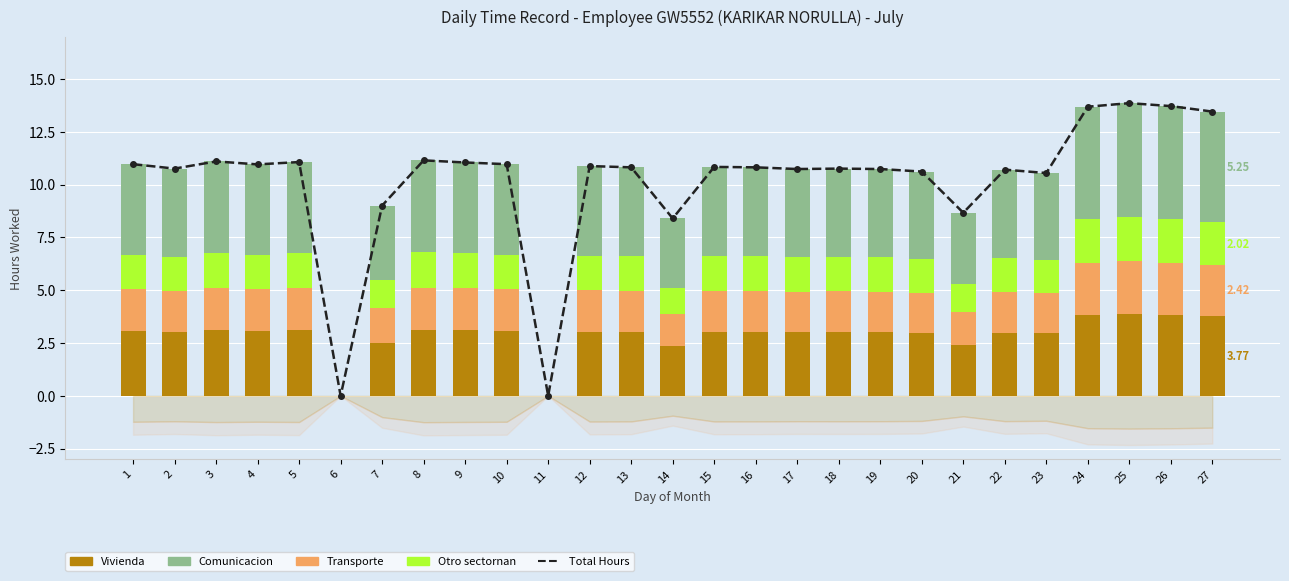

Reading left to right, transcribe all the data shown in this chart.

Total Hours: 1=11.0	2=10.8	3=11.1	4=11.0	5=11.1	6=0.0	7=9.0	8=11.2	9=11.1	10=11.0	11=0.0	12=10.9	13=10.8	14=8.4	15=10.8	16=10.8	17=10.7	18=10.8	19=10.7	20=10.6	21=8.7	22=10.7	23=10.6	24=13.7	25=13.9	26=13.7	27=13.5
Low (base): 1=3.1	2=3.0	3=3.1	4=3.1	5=3.1	6=0.0	7=2.5	8=3.1	9=3.1	10=3.1	11=0.0	12=3.0	13=3.0	14=2.4	15=3.0	16=3.0	17=3.0	18=3.0	19=3.0	20=3.0	21=2.4	22=3.0	23=3.0	24=3.8	25=3.9	26=3.8	27=3.8
Low (mid-low): 1=2.0	2=1.9	3=2.0	4=2.0	5=2.0	6=0.0	7=1.6	8=2.0	9=2.0	10=2.0	11=0.0	12=2.0	13=1.9	14=1.5	15=2.0	16=1.9	17=1.9	18=1.9	19=1.9	20=1.9	21=1.6	22=1.9	23=1.9	24=2.5	25=2.5	26=2.5	27=2.4
Low (mid-high): 1=1.6	2=1.6	3=1.7	4=1.6	5=1.7	6=0.0	7=1.4	8=1.7	9=1.7	10=1.6	11=0.0	12=1.6	13=1.6	14=1.3	15=1.6	16=1.6	17=1.6	18=1.6	19=1.6	20=1.6	21=1.3	22=1.6	23=1.6	24=2.1	25=2.1	26=2.1	27=2.0
Low (top): 1=4.3	2=4.2	3=4.3	4=4.3	5=4.3	6=0.0	7=3.5	8=4.3	9=4.3	10=4.3	11=0.0	12=4.2	13=4.2	14=3.3	15=4.2	16=4.2	17=4.2	18=4.2	19=4.2	20=4.1	21=3.4	22=4.2	23=4.1	24=5.3	25=5.4	26=5.4	27=5.2